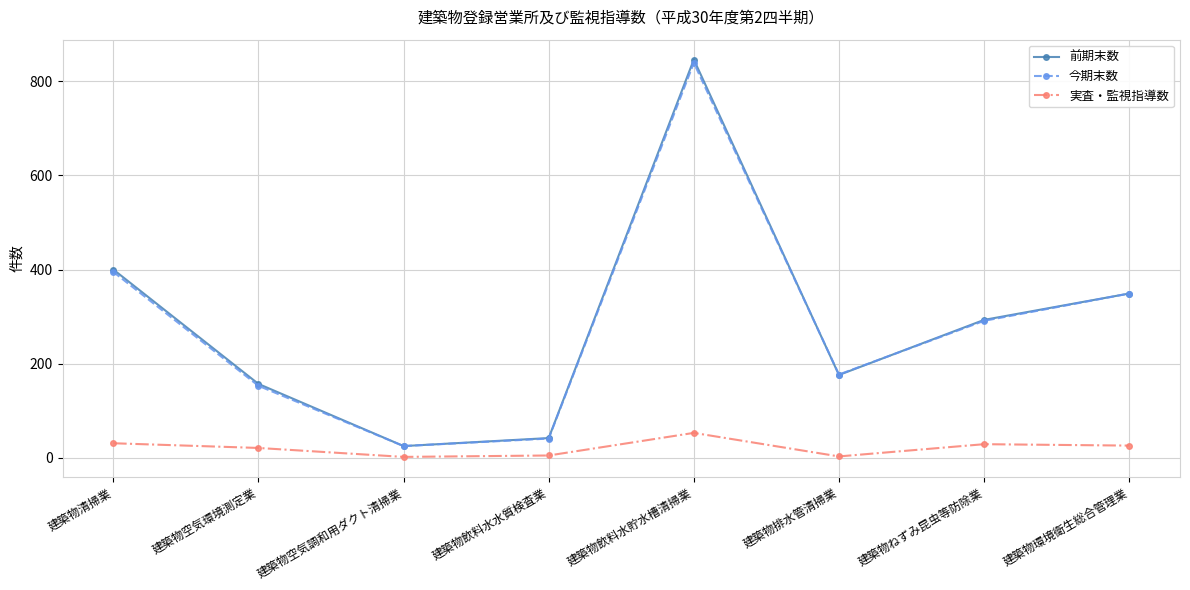

What is the minimum value for 実査・監視指導数?

2